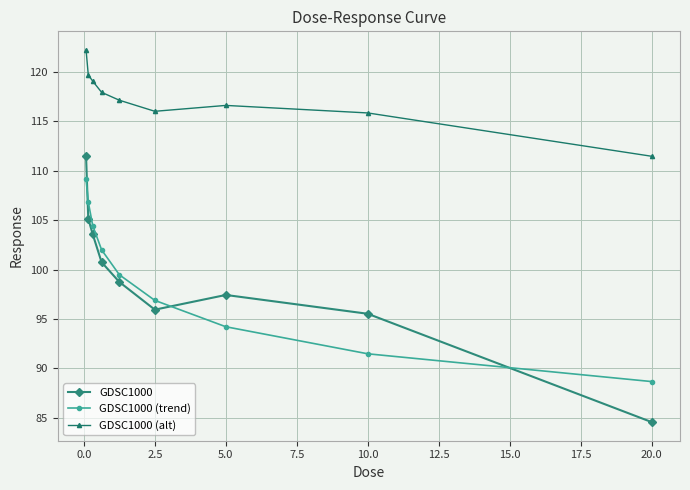

After their last crossing, which series has the higher values: GDSC1000 or GDSC1000 (trend)?

GDSC1000 (trend)